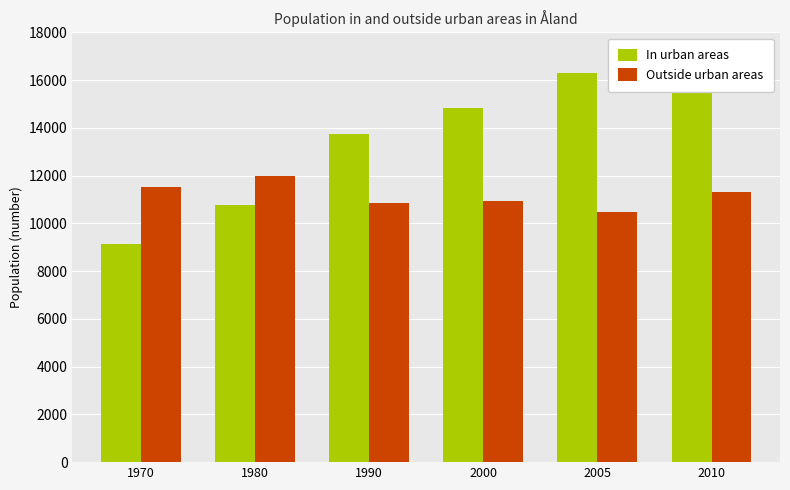

Which series has the widest spread of values?

In urban areas